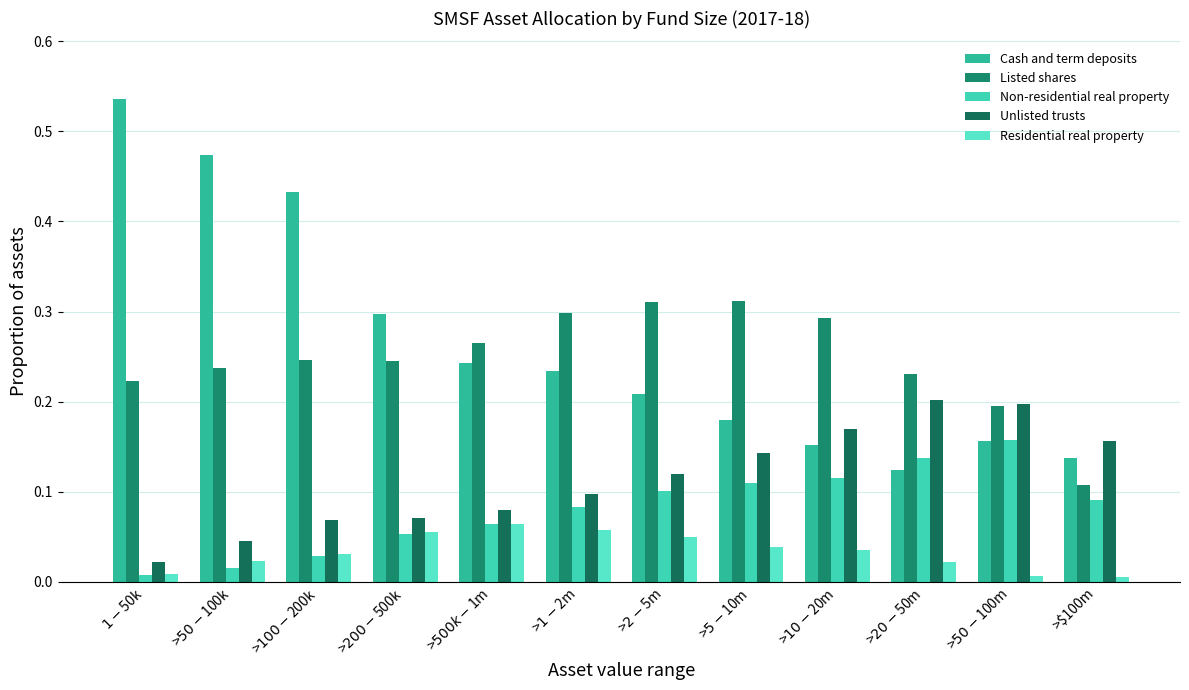

Reading left to right, extract all data points from this chart.

Cash and term deposits: $1-$50k=0.5	>$50-$100k=0.5	>$100-$200k=0.4	>$200-$500k=0.3	>$500k-$1m=0.2	>$1-$2m=0.2	>$2-$5m=0.2	>$5-$10m=0.2	>$10-$20m=0.2	>$20-$50m=0.1	>$50-$100m=0.2	>$100m=0.1
Listed shares: $1-$50k=0.2	>$50-$100k=0.2	>$100-$200k=0.2	>$200-$500k=0.2	>$500k-$1m=0.3	>$1-$2m=0.3	>$2-$5m=0.3	>$5-$10m=0.3	>$10-$20m=0.3	>$20-$50m=0.2	>$50-$100m=0.2	>$100m=0.1
Non-residential real property: $1-$50k=0.0	>$50-$100k=0.0	>$100-$200k=0.0	>$200-$500k=0.1	>$500k-$1m=0.1	>$1-$2m=0.1	>$2-$5m=0.1	>$5-$10m=0.1	>$10-$20m=0.1	>$20-$50m=0.1	>$50-$100m=0.2	>$100m=0.1
Unlisted trusts: $1-$50k=0.0	>$50-$100k=0.0	>$100-$200k=0.1	>$200-$500k=0.1	>$500k-$1m=0.1	>$1-$2m=0.1	>$2-$5m=0.1	>$5-$10m=0.1	>$10-$20m=0.2	>$20-$50m=0.2	>$50-$100m=0.2	>$100m=0.2
Residential real property: $1-$50k=0.0	>$50-$100k=0.0	>$100-$200k=0.0	>$200-$500k=0.1	>$500k-$1m=0.1	>$1-$2m=0.1	>$2-$5m=0.0	>$5-$10m=0.0	>$10-$20m=0.0	>$20-$50m=0.0	>$50-$100m=0.0	>$100m=0.0